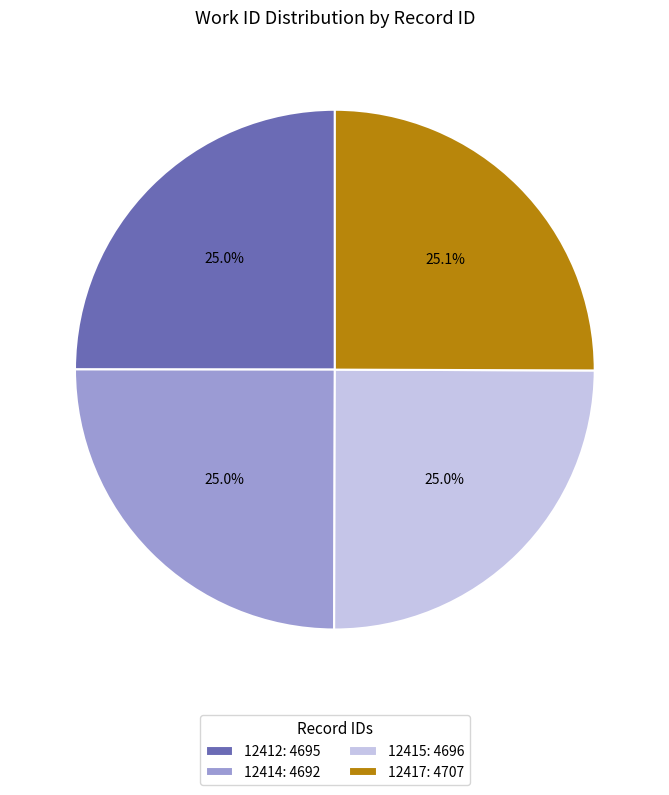

Is it true that 12417 is 39% of the pie?

False